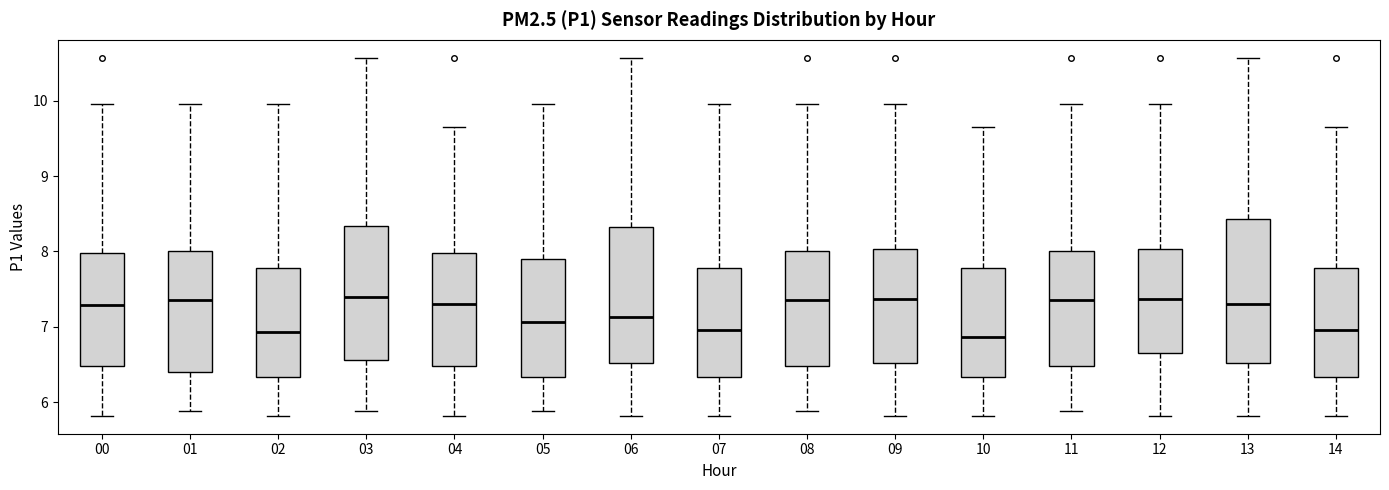

Reading left to right, transcribe this box plot: for each box, give where its median line is, the range the box spans, and where its two whiskers end, as read against the y-axis. The values are not printed on the chart, so give them approximately, as read against the axis.

00: median 7.3, box 6.5 to 8.0, whiskers 5.8 to 10.0
01: median 7.4, box 6.4 to 8.0, whiskers 5.9 to 10.0
02: median 6.9, box 6.3 to 7.8, whiskers 5.8 to 10.0
03: median 7.4, box 6.6 to 8.3, whiskers 5.9 to 10.6
04: median 7.3, box 6.5 to 8.0, whiskers 5.8 to 9.7
05: median 7.1, box 6.3 to 7.9, whiskers 5.9 to 10.0
06: median 7.1, box 6.5 to 8.3, whiskers 5.8 to 10.6
07: median 7.0, box 6.3 to 7.8, whiskers 5.8 to 10.0
08: median 7.4, box 6.5 to 8.0, whiskers 5.9 to 10.0
09: median 7.4, box 6.5 to 8.0, whiskers 5.8 to 10.0
10: median 6.9, box 6.3 to 7.8, whiskers 5.8 to 9.7
11: median 7.4, box 6.5 to 8.0, whiskers 5.9 to 10.0
12: median 7.4, box 6.7 to 8.0, whiskers 5.8 to 10.0
13: median 7.3, box 6.5 to 8.4, whiskers 5.8 to 10.6
14: median 7.0, box 6.3 to 7.8, whiskers 5.8 to 9.7